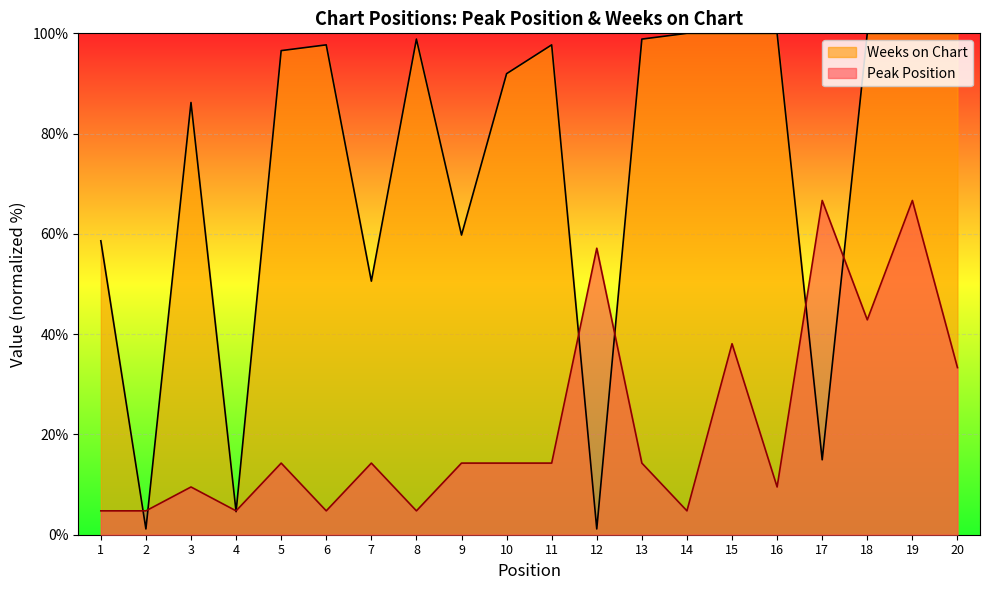

Which series has the largest total across all categories?

Weeks on Chart